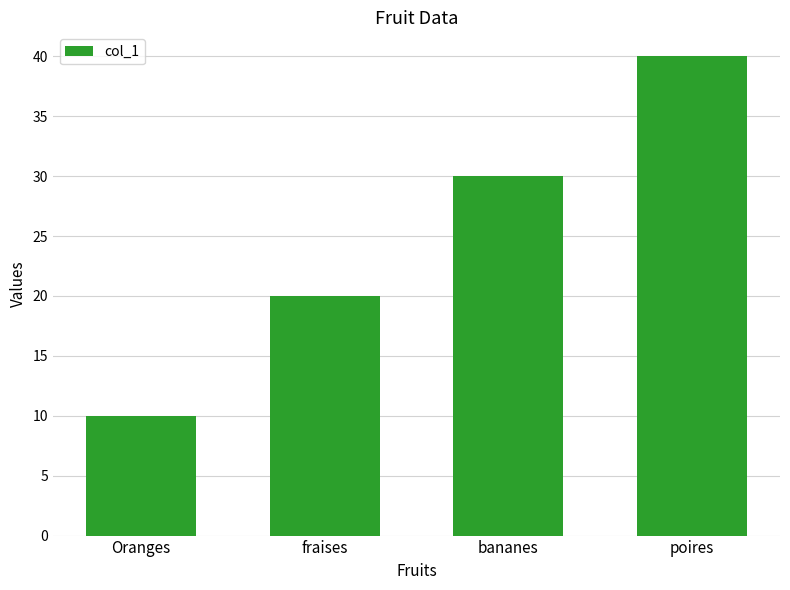

How many categories are shown in the chart?

4